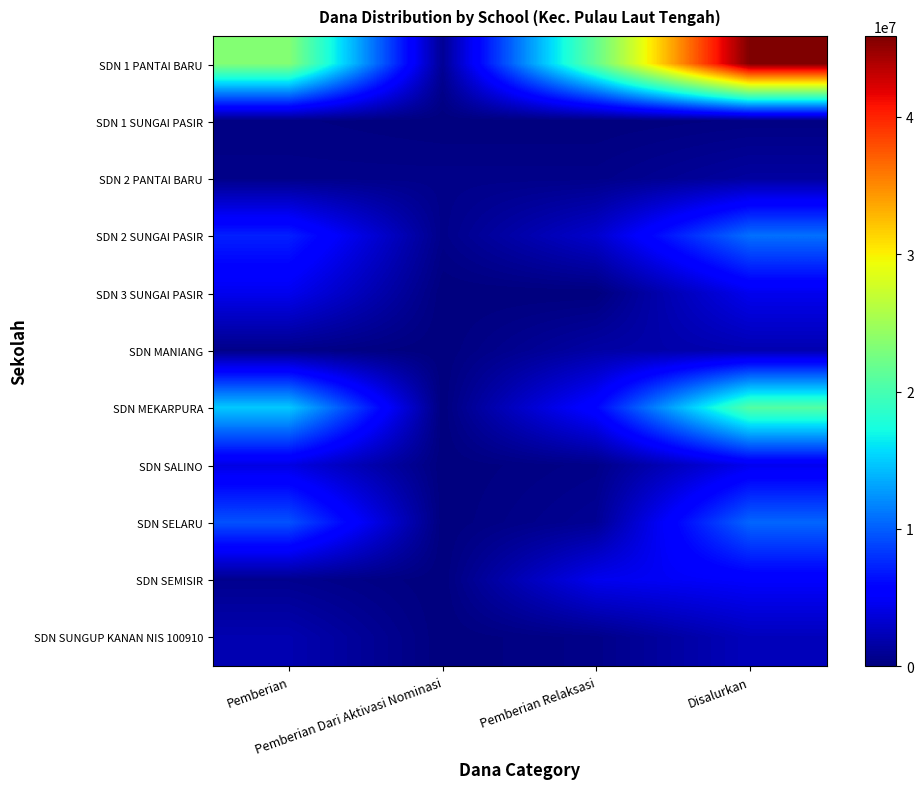

What is the total value across all series at Pemberian Relaksasi?

38925000